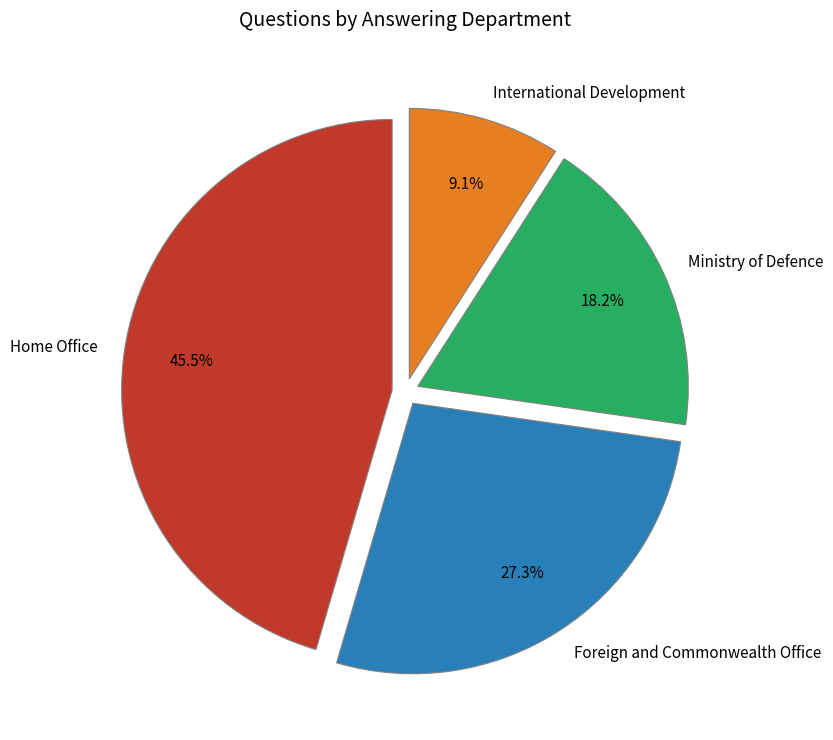

Rank the categories by value from highest to lowest.

Home Office, Foreign and Commonwealth Office, Ministry of Defence, International Development